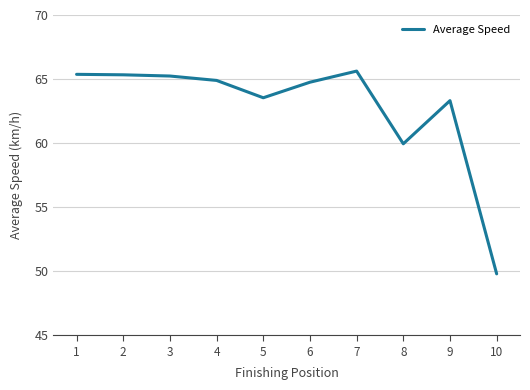

At which label is the value closest to 57?

8